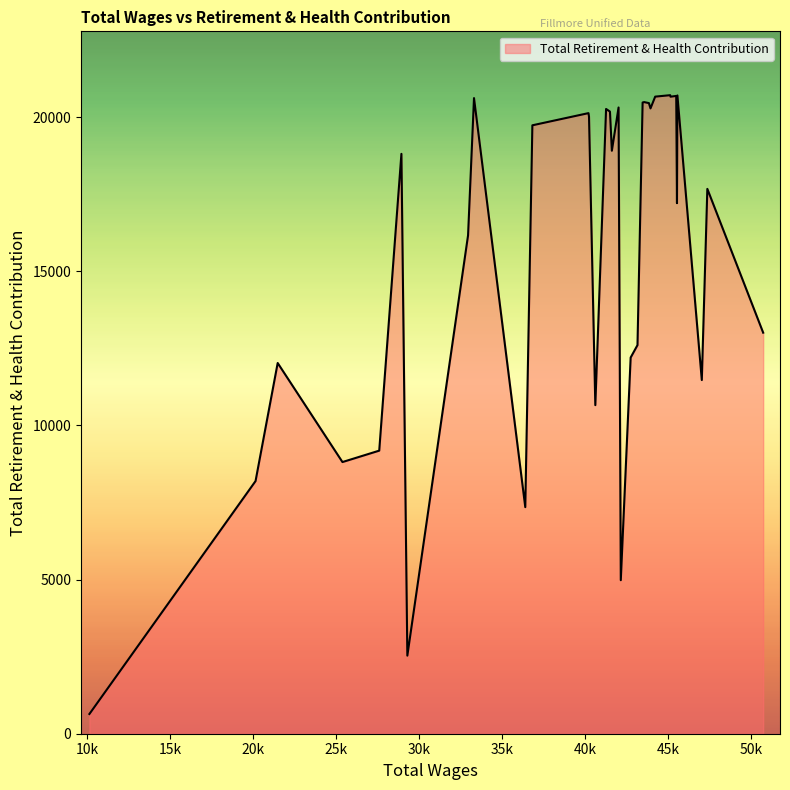

What is the maximum value shown in the chart?

20714